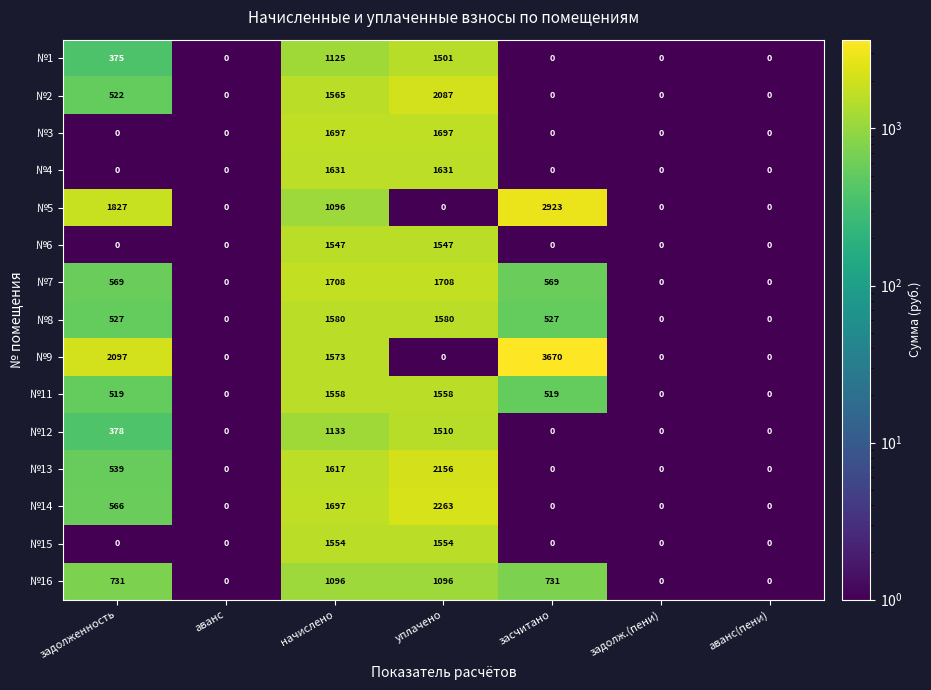

Between начислено and засчитано, which series saw the biggest shift?

№9